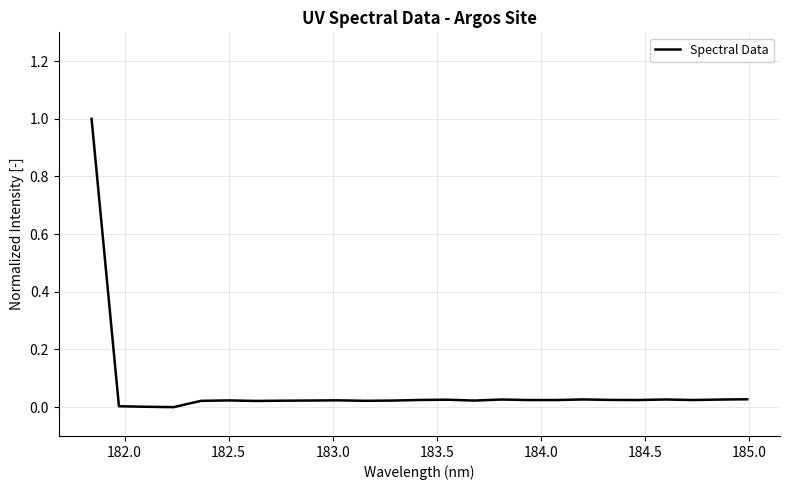

What is the difference between the maximum and minimum values?

1.0